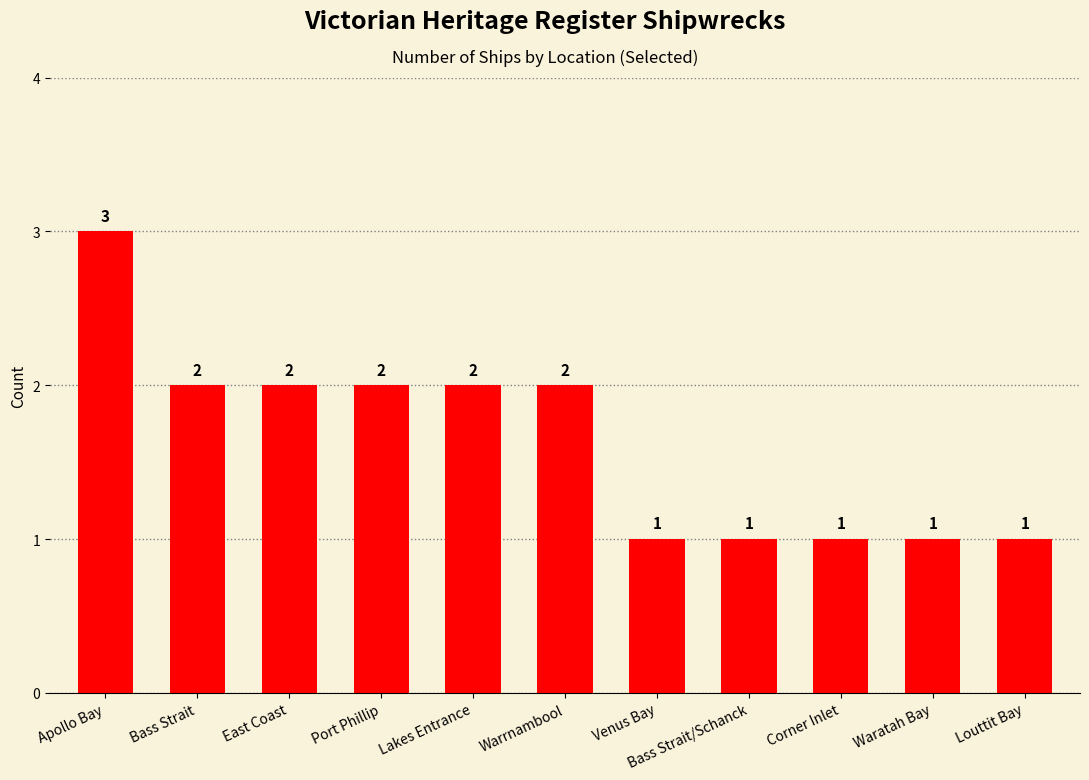

What is the maximum value shown in the chart?

3